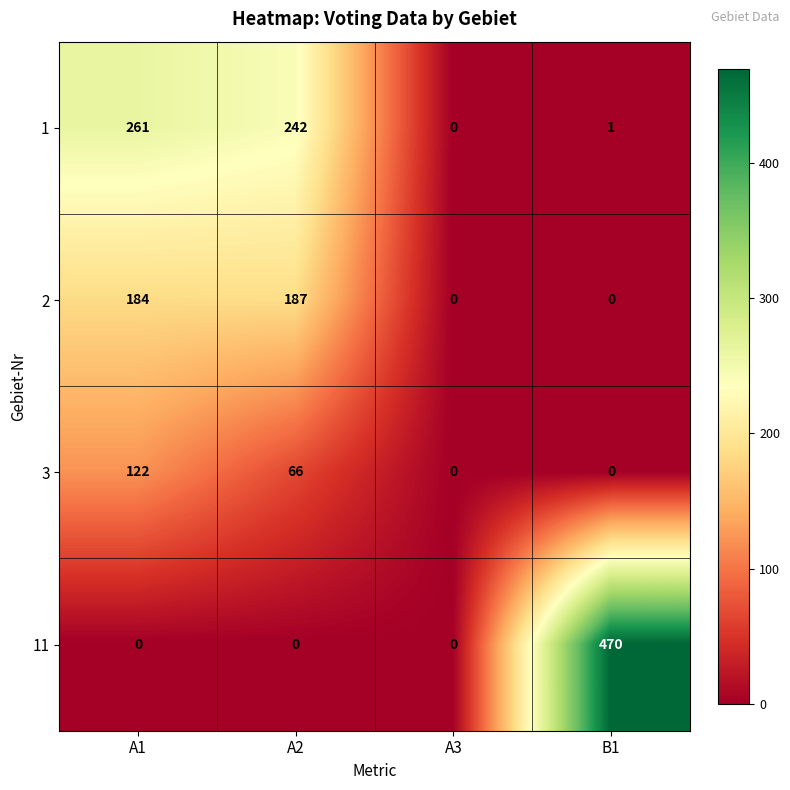

Rank the series at A1 from highest to lowest value.

1, 2, 3, 11